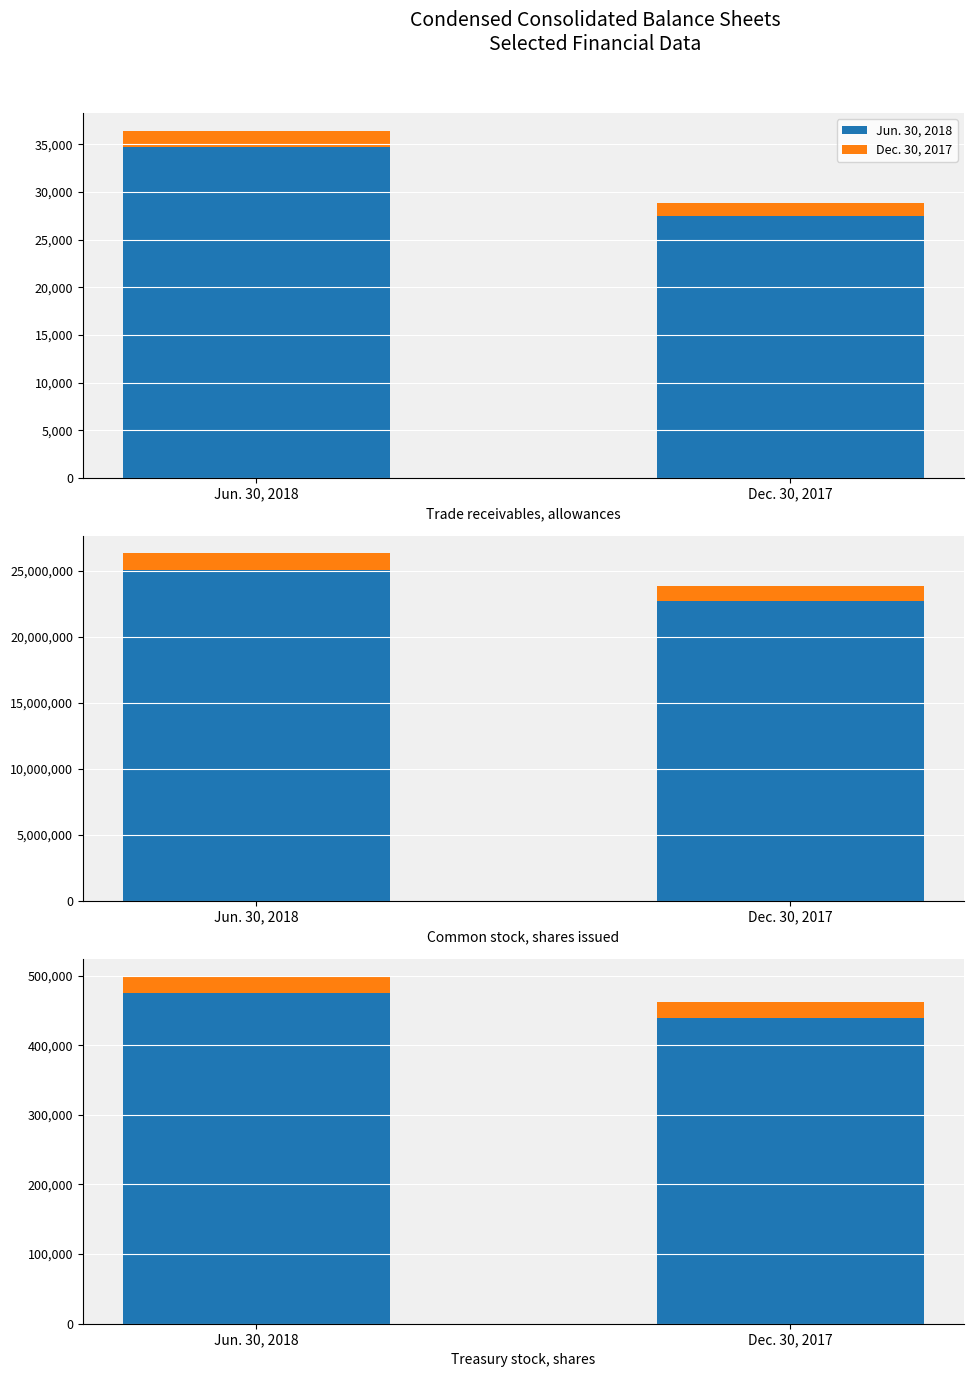

What is the difference between the highest and lowest values at Jun. 30, 2018?

451308.0